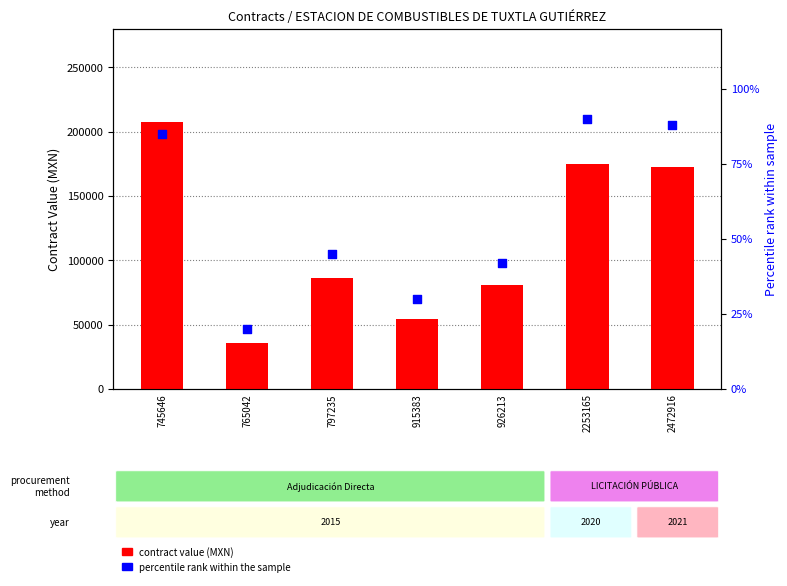

What is the total value across all series at 745646?

207795.0